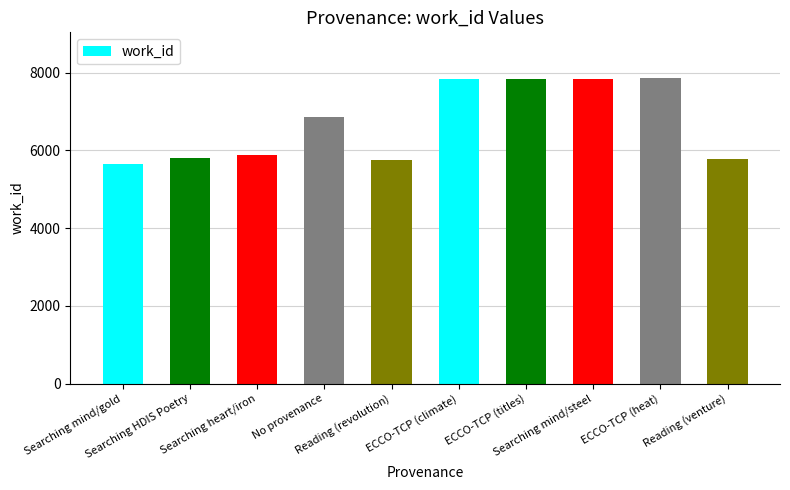

What is the sum of the values at Searching mind/steel and ECCO-TCP (climate)?

15673